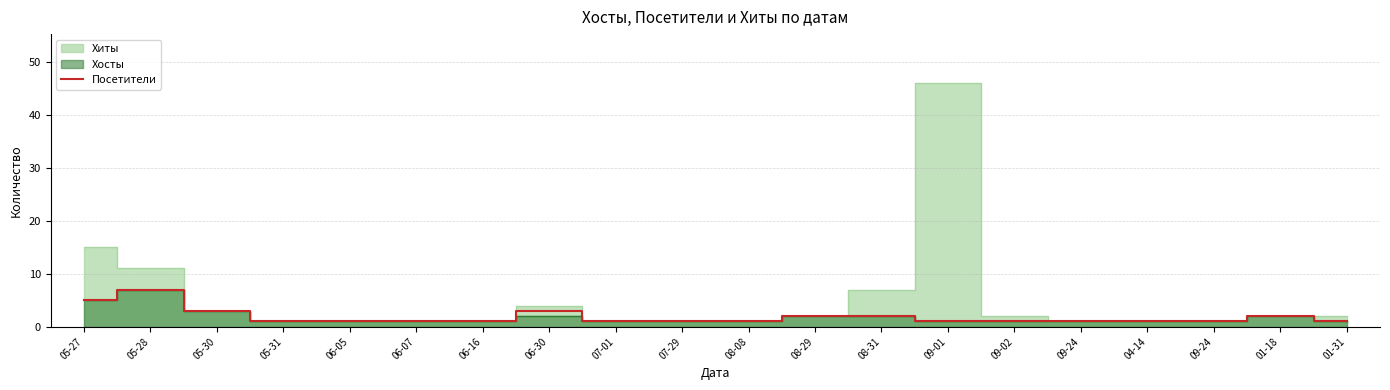

Approximately how many times larger is the value at 06-07 compared to 05-28?

0.1